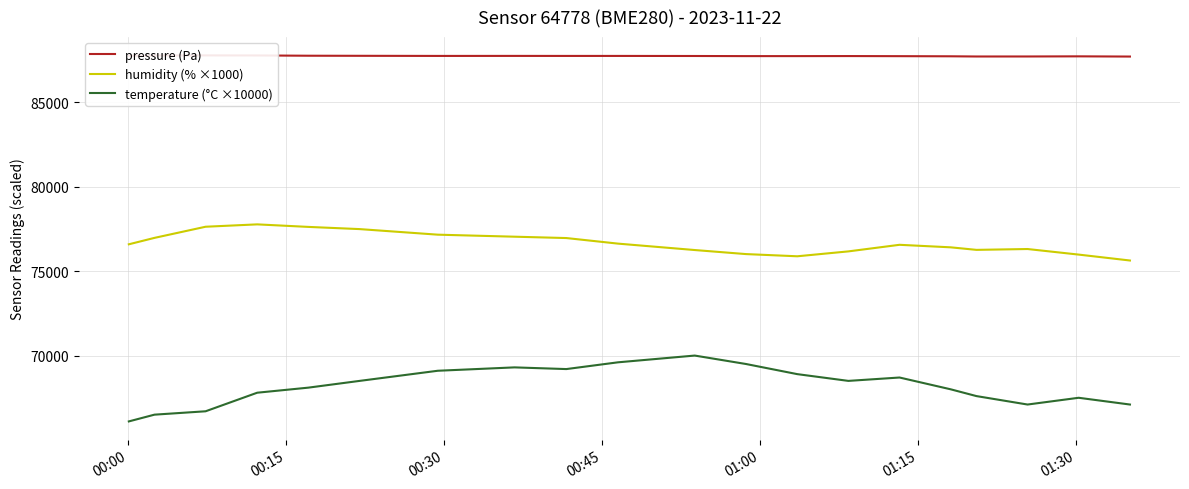

True or false: temperature (°C ×10000) and humidity (% ×1000) intersect in this chart.

False